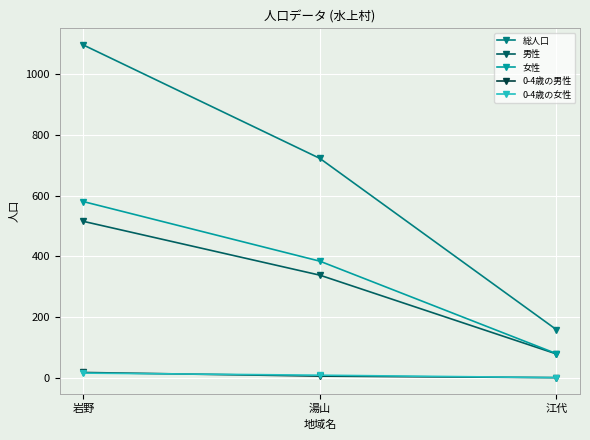

What is the difference between the 0-4歳の女性 values at 湯山 and 岩野?

7